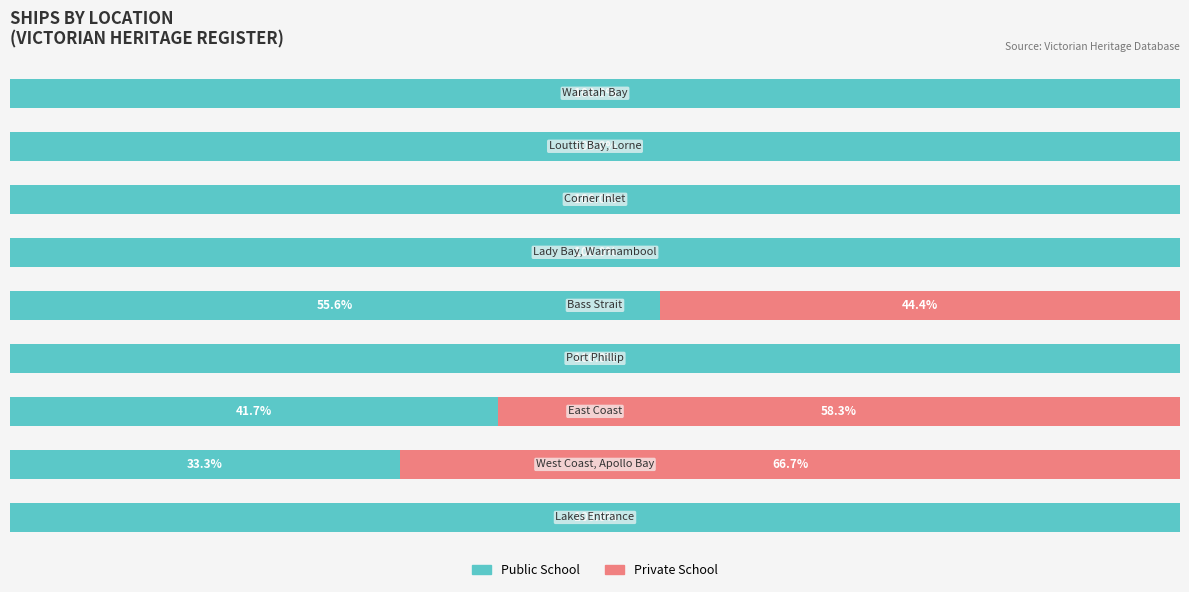

Reading left to right, what are all the values shown in this chart?

Public School: 100.0	33.3	41.7	100.0	55.6	100.0	100.0	100.0	100.0
Private School: 0.0	66.7	58.3	0.0	44.4	0.0	0.0	0.0	0.0